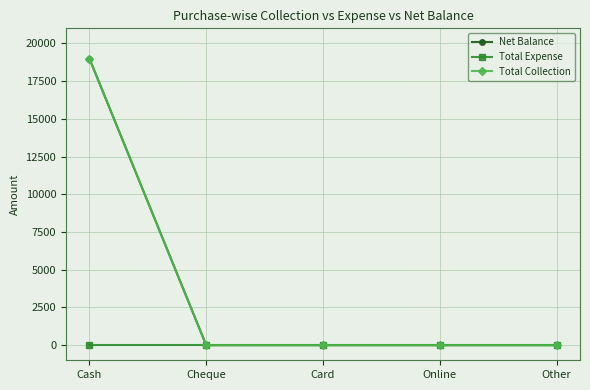

What is the label of the 4th point from the right?

Cheque